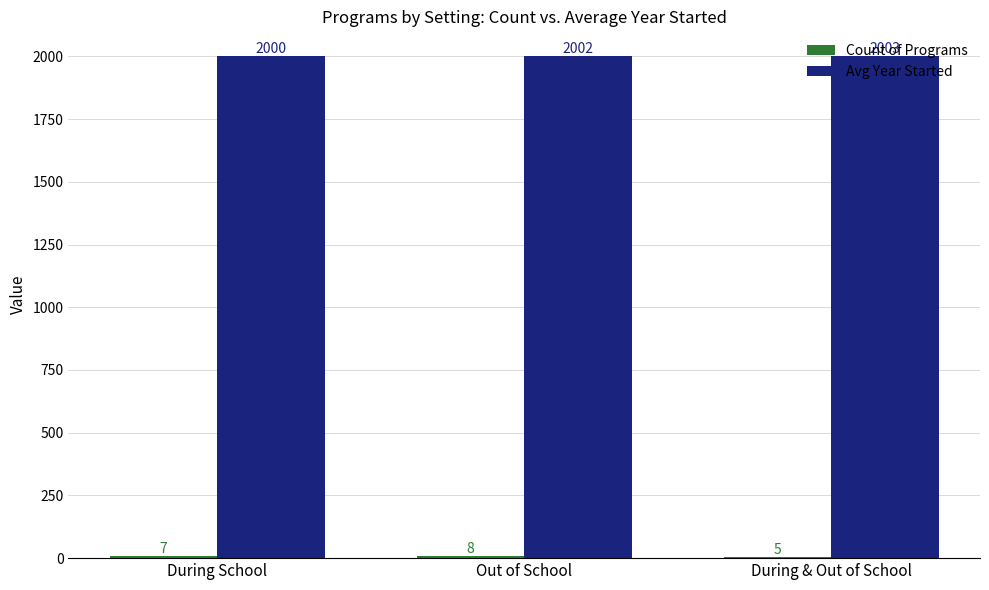

The value of Avg Year Started at During & Out of School is 755. True or false?

False